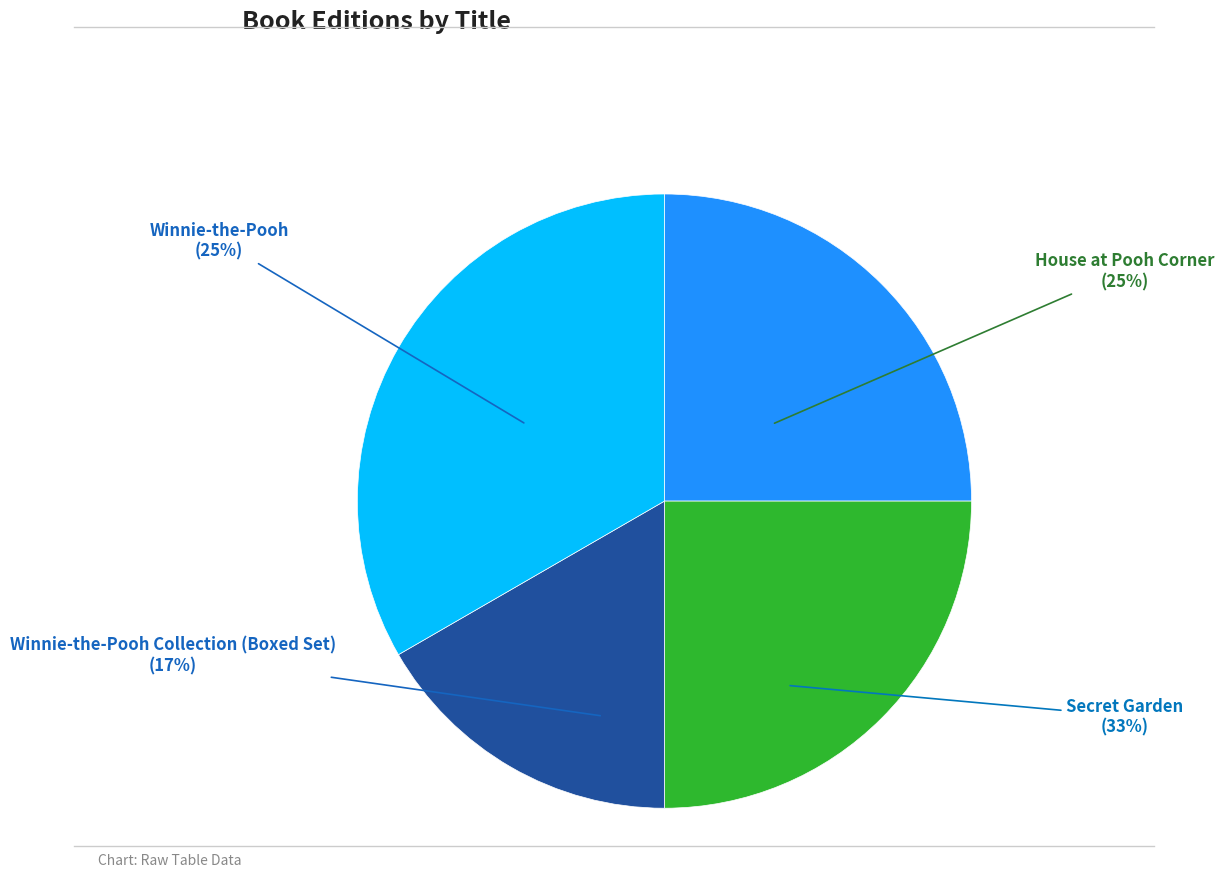

Count the number of slices in the pie.

4